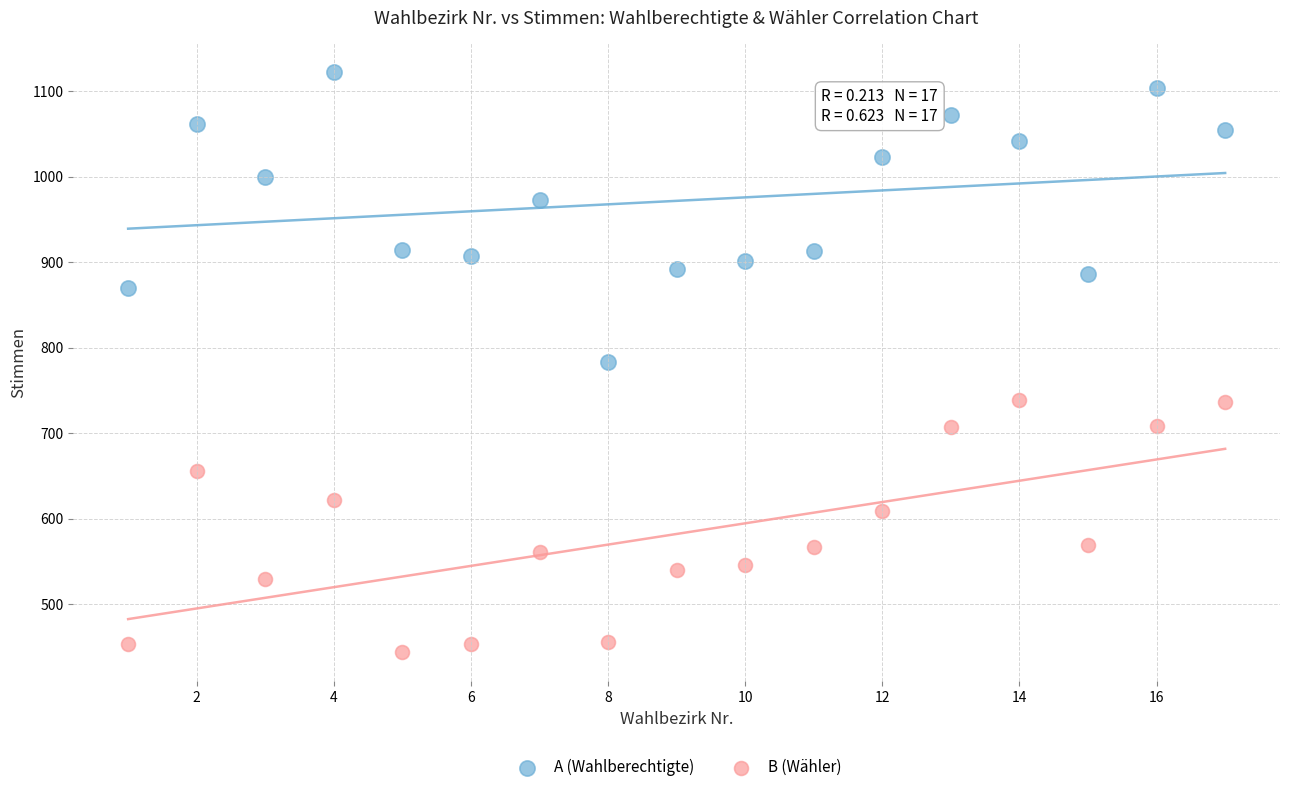

Which series reaches the minimum Y coordinate?

B (Wähler)